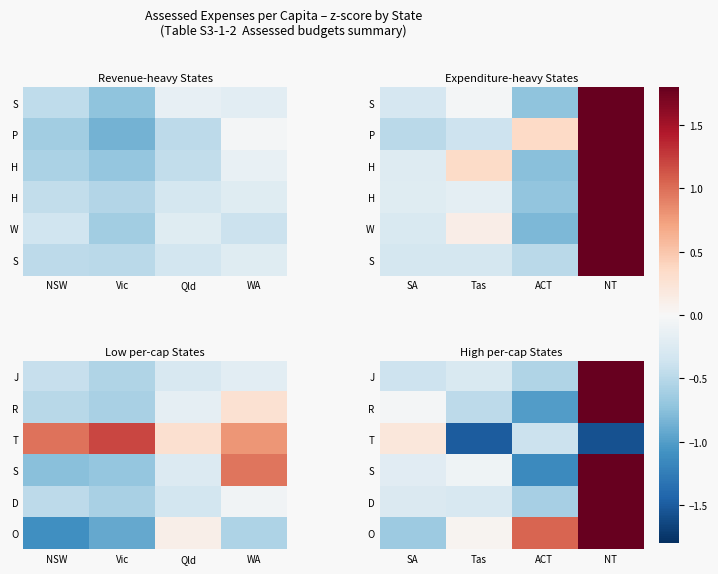

At how many categories does at least one series exceed -1?

4